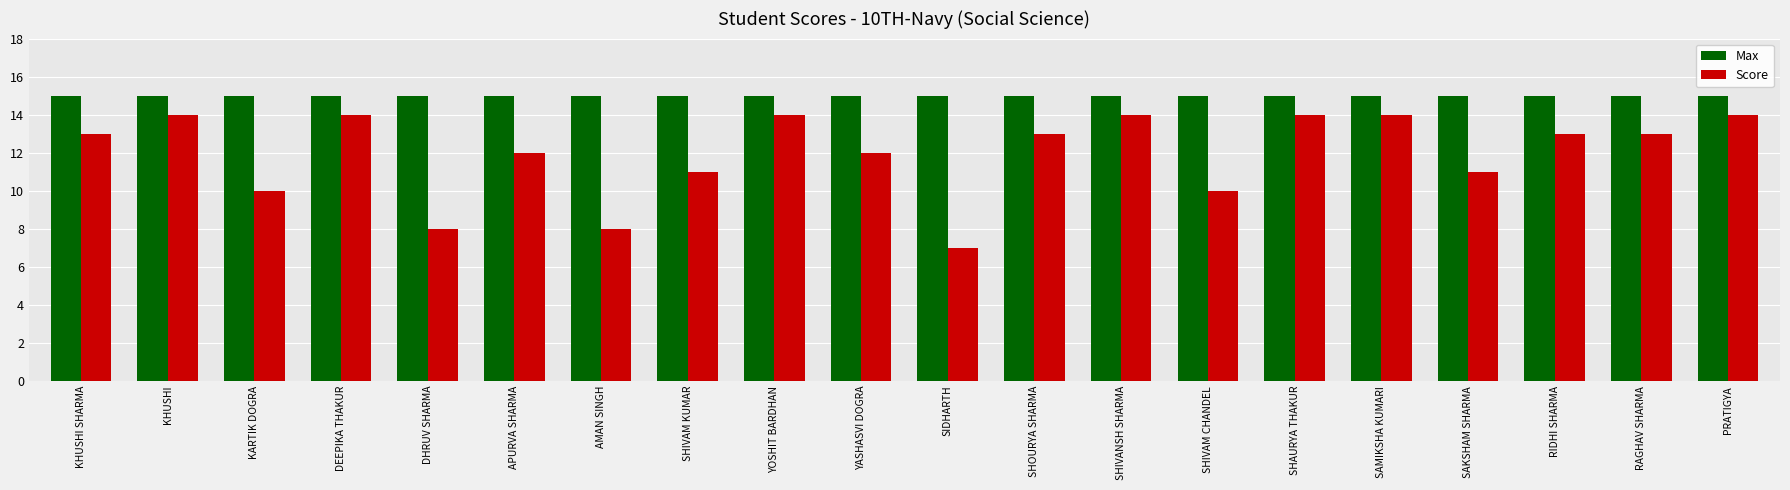

At how many categories does at least one series exceed 14?

20